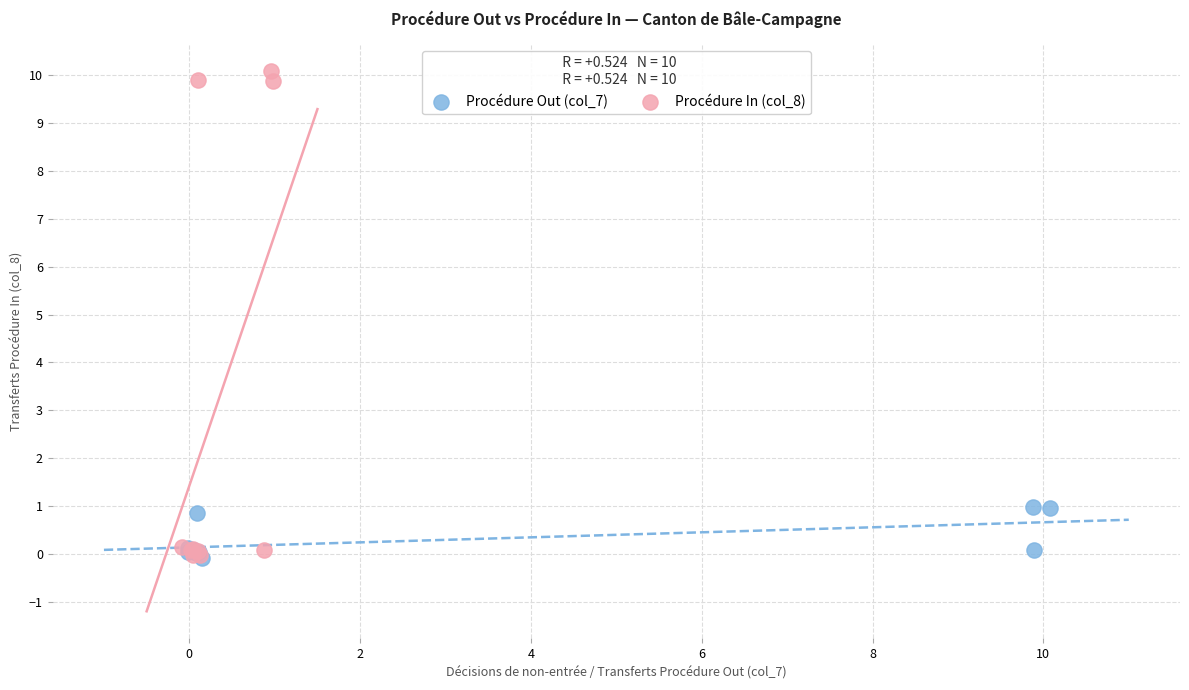

Which series has the largest Y range (max minus min)?

Procédure In (col_8)